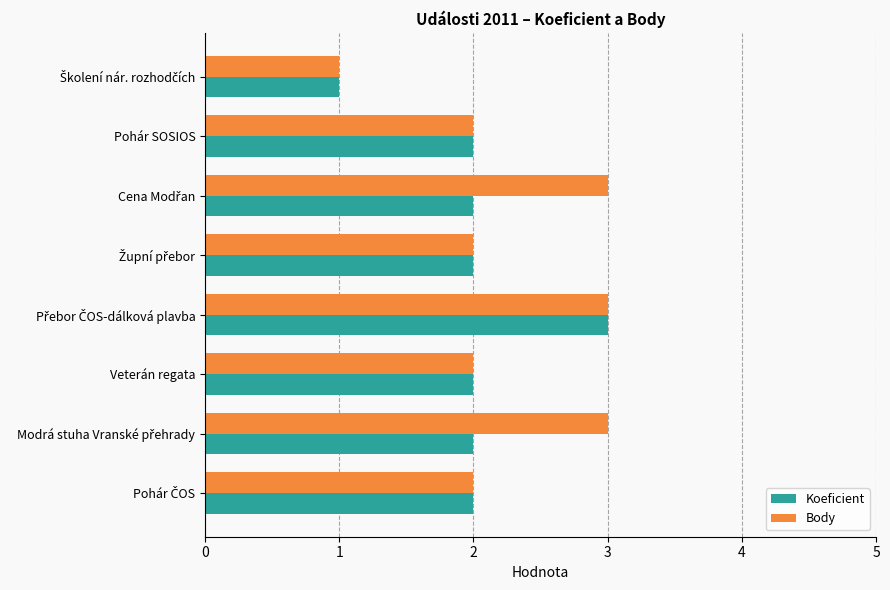

The Koeficient series shows 2 at Pohár SOSIOS. True or false?

True